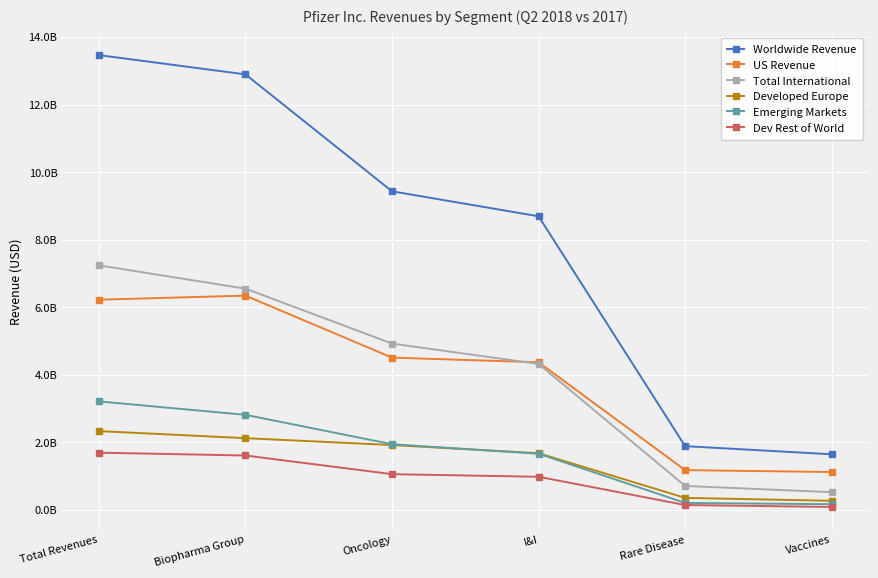

What is the highest value of the Worldwide Revenue series?

13466440451.1